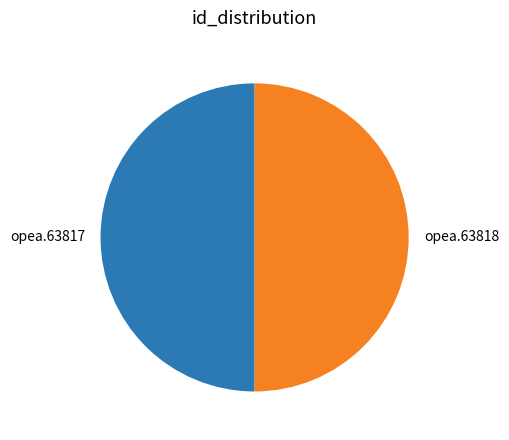

Is it true that opea.63818 is 38% of the pie?

False